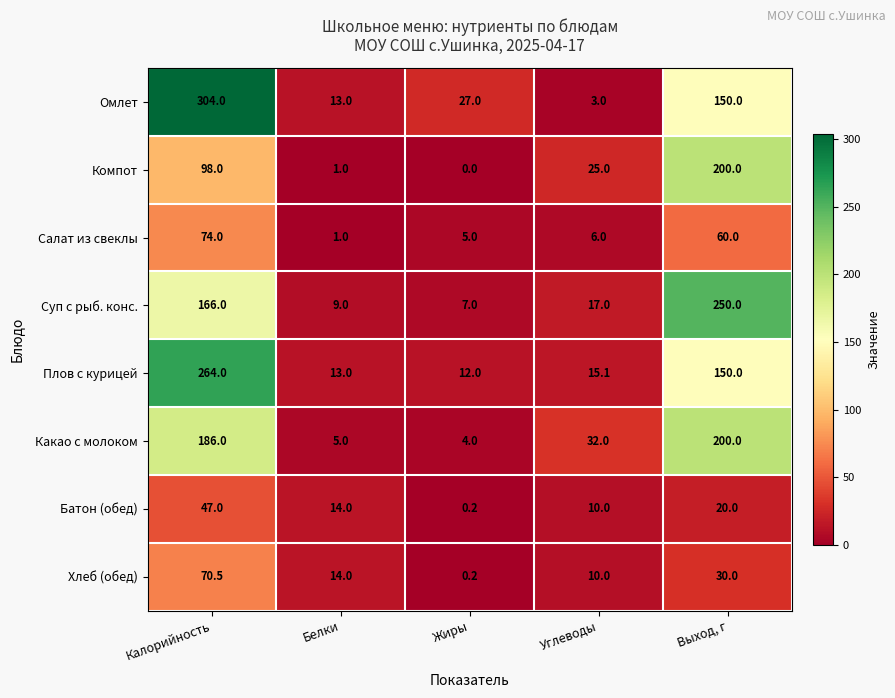

Which series has the largest range (max minus min)?

Омлет